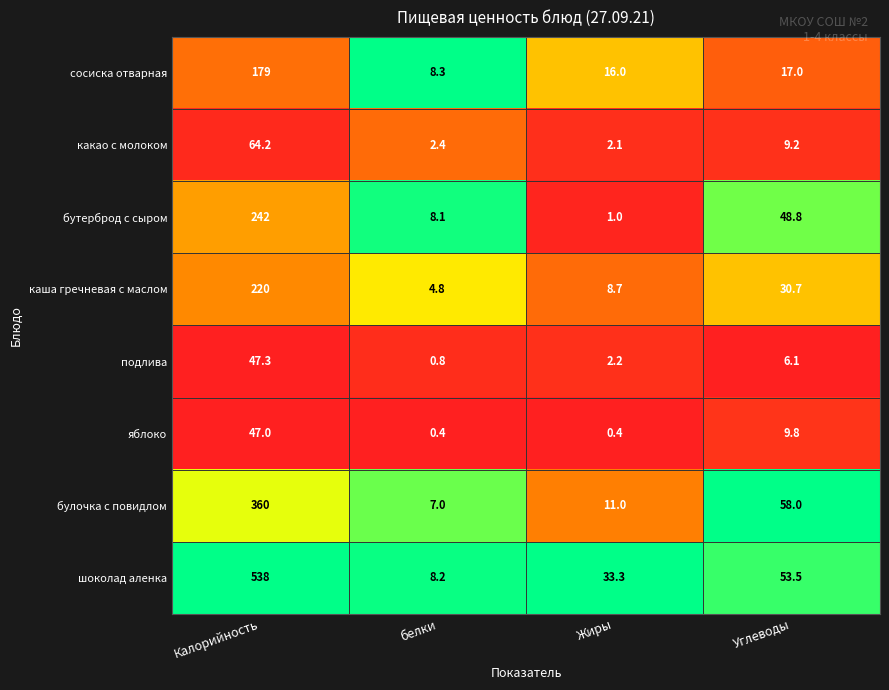

Which category has the lowest value in the каша гречневая с маслом series?

белки